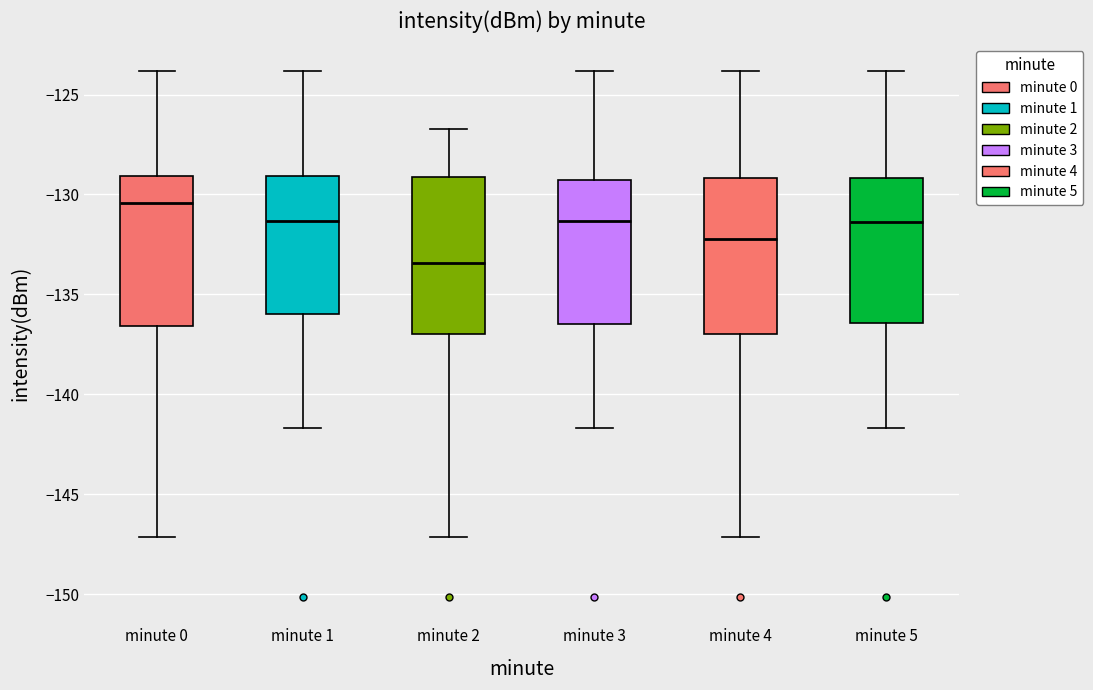

Reading left to right, transcribe this box plot: for each box, give where its median line is, the range the box spans, and where its two whiskers end, as read against the y-axis. The values are not printed on the chart, so give them approximately, as read against the axis.

minute 0: median -130.5, box -136.5 to -129.0, whiskers -147.0 to -124.0
minute 1: median -131.5, box -136.0 to -129.0, whiskers -141.5 to -124.0
minute 2: median -133.5, box -137.0 to -129.0, whiskers -147.0 to -126.5
minute 3: median -131.5, box -136.5 to -129.5, whiskers -141.5 to -124.0
minute 4: median -132.0, box -137.0 to -129.0, whiskers -147.0 to -124.0
minute 5: median -131.5, box -136.5 to -129.0, whiskers -141.5 to -124.0